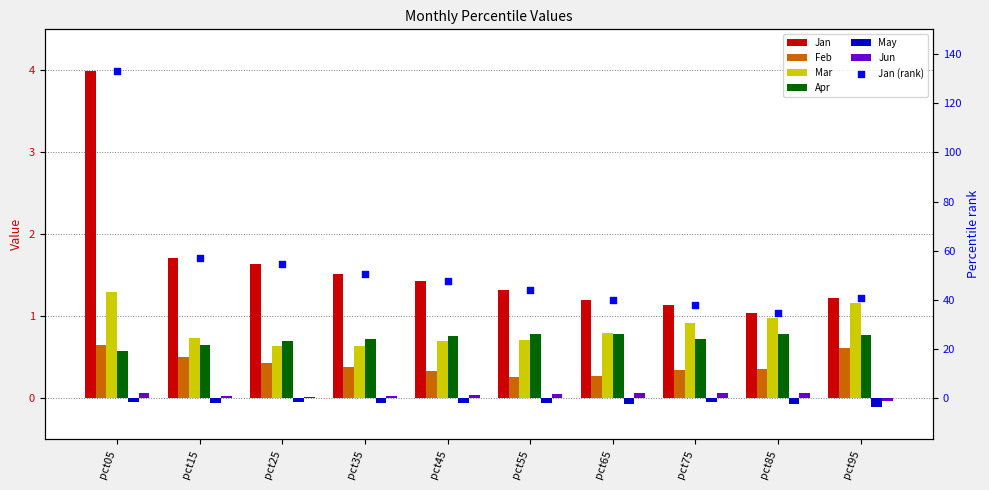

Which series has the largest total across all categories?

Jan